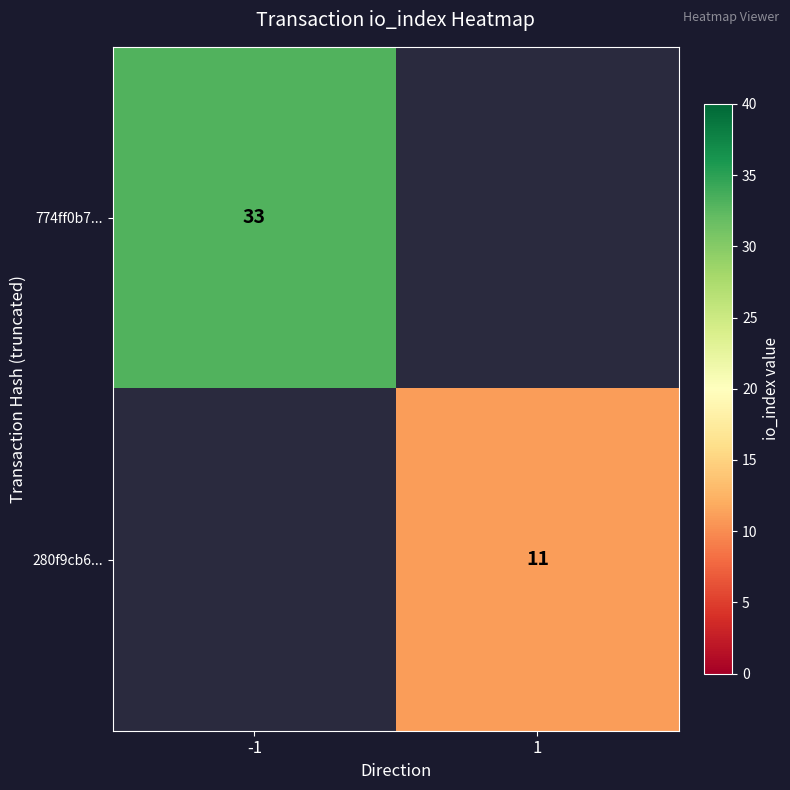

The 280f9cb6... series shows 16 at 1. True or false?

False